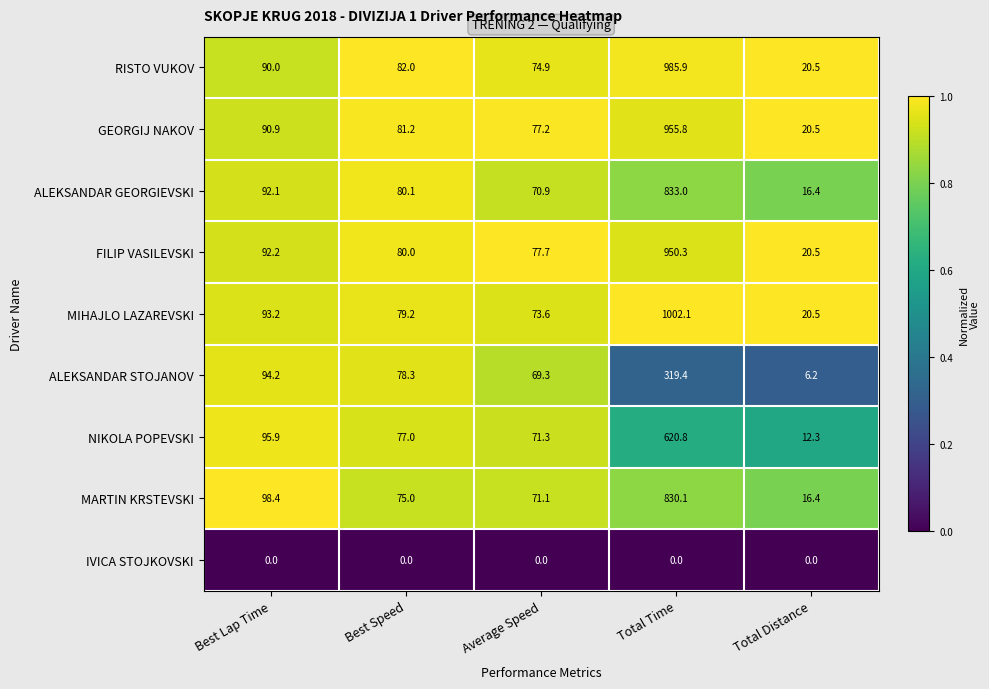

List the series in order of their peak value, highest first.

MIHAJLO LAZAREVSKI, RISTO VUKOV, GEORGIJ NAKOV, FILIP VASILEVSKI, ALEKSANDAR GEORGIEVSKI, MARTIN KRSTEVSKI, NIKOLA POPEVSKI, ALEKSANDAR STOJANOV, IVICA STOJKOVSKI